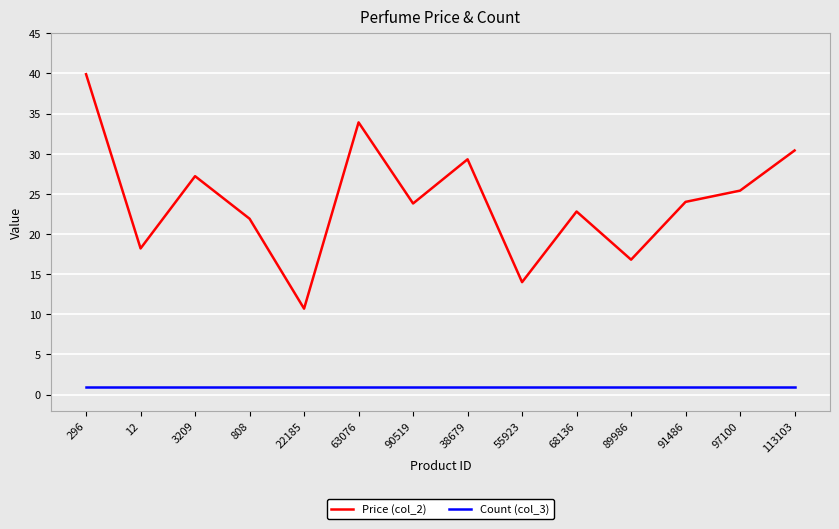

Which series has the widest spread of values?

Price (col_2)